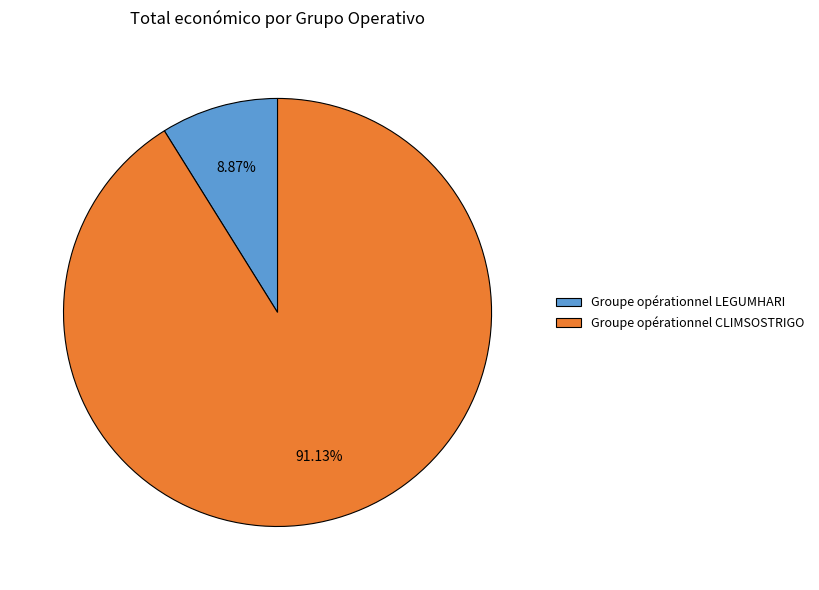

True or false: Groupe opérationnel LEGUMHARI accounts for 9% of the total.

True